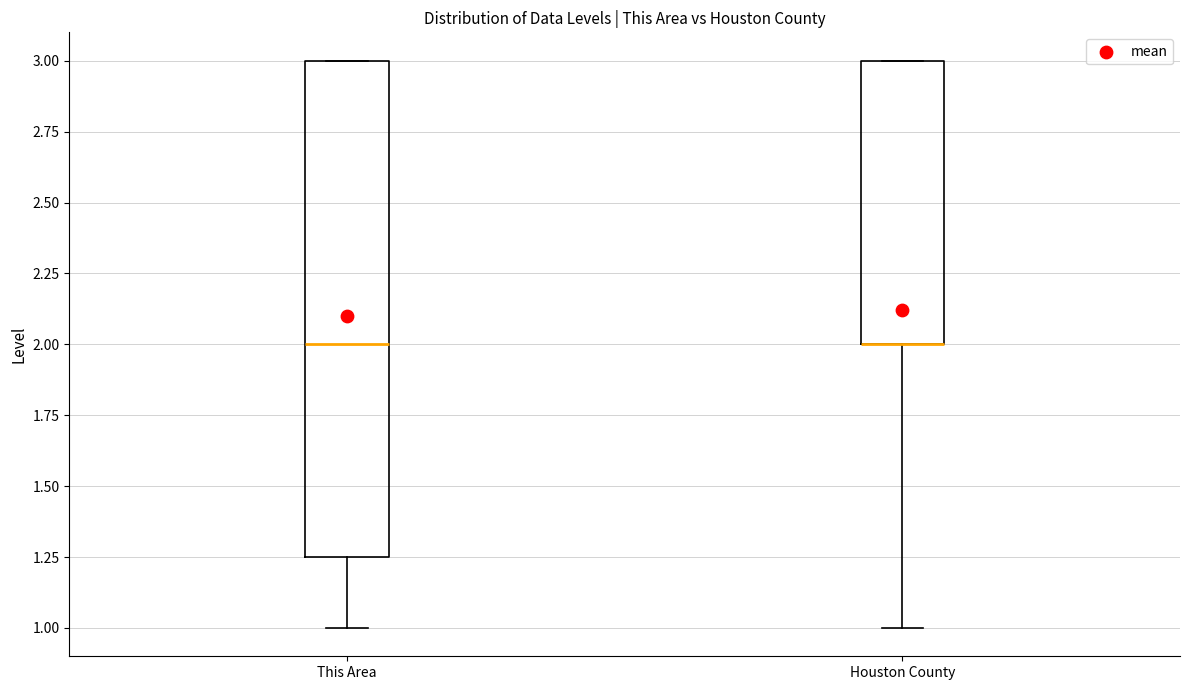

Reading left to right, read every box against the y-axis: the position of its median line, the range the box covers, and the ends of its whiskers. The values are not printed on the chart, so give them approximately, as read against the axis.

This Area: median 2.00, box 1.25 to 3.00, whiskers 1.00 to 3.00
Houston County: median 2.00 (drawn on the box's lower edge), box 2.00 to 3.00, whiskers 1.00 to 3.00